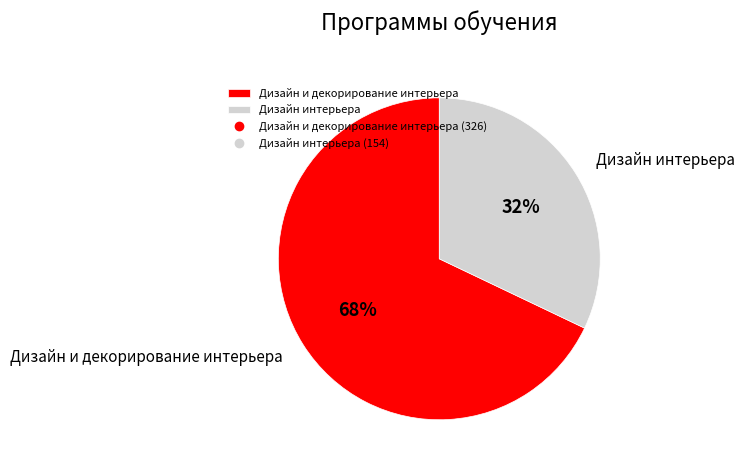

To the nearest percent, what is the difference between the Дизайн интерьера and Дизайн и декорирование интерьера slice percentages?

36%